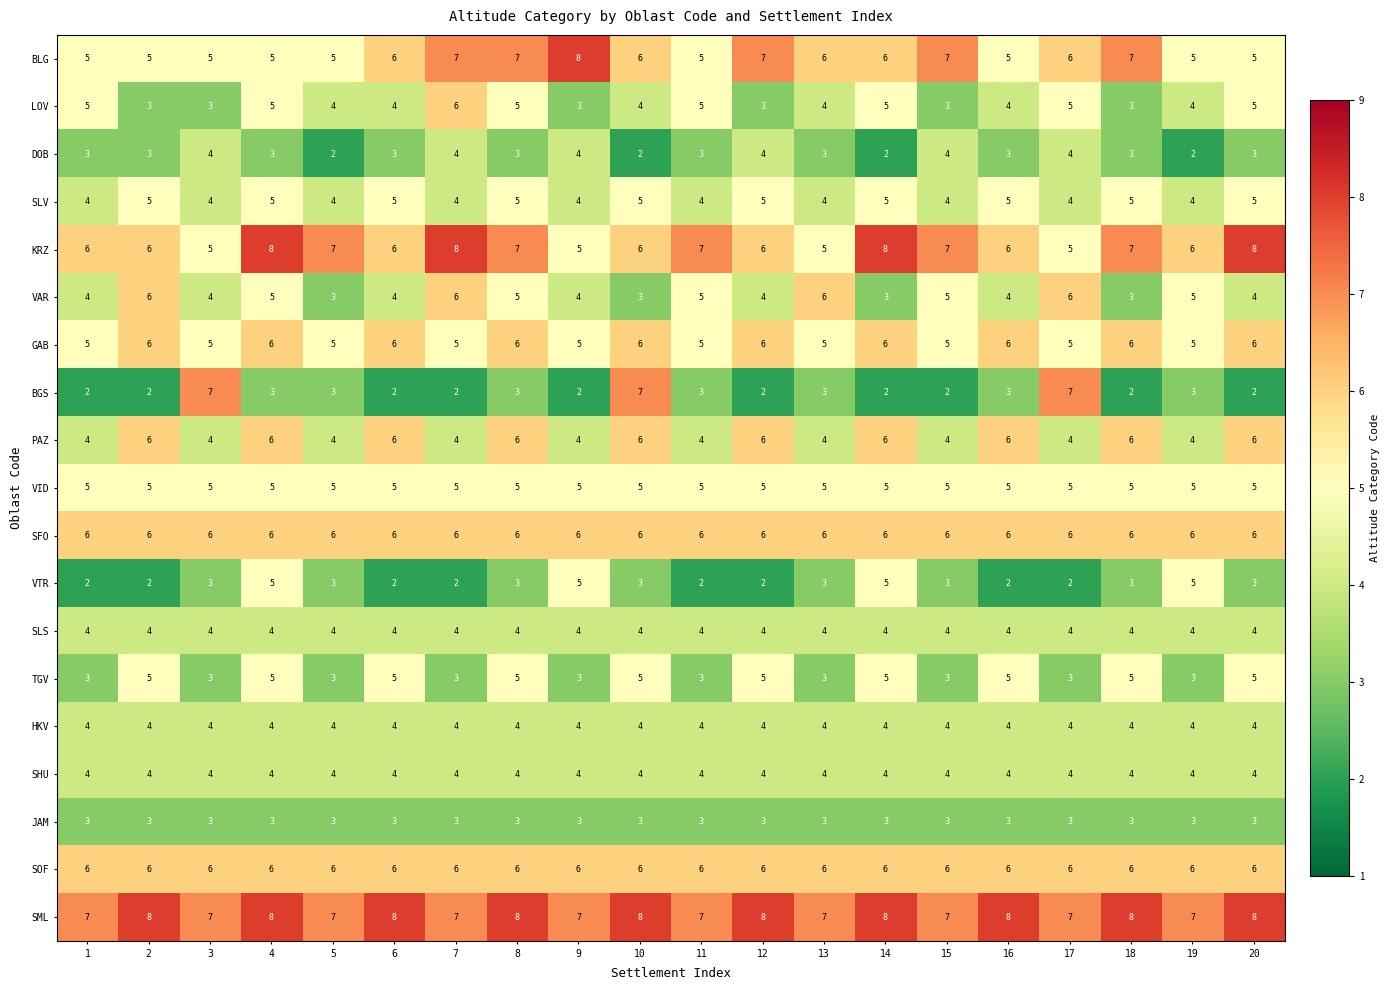

How many categories are shown in the chart?

20